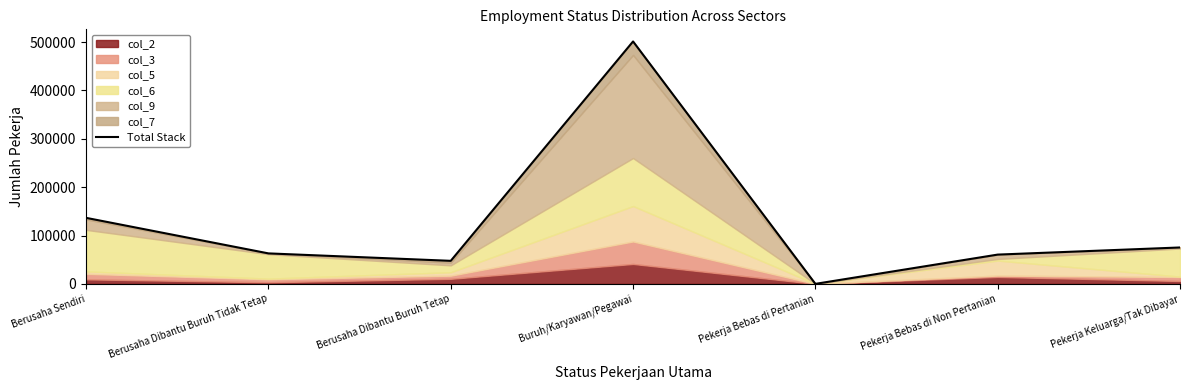

True or false: there are more than 2 points higher than both neighbors.

False